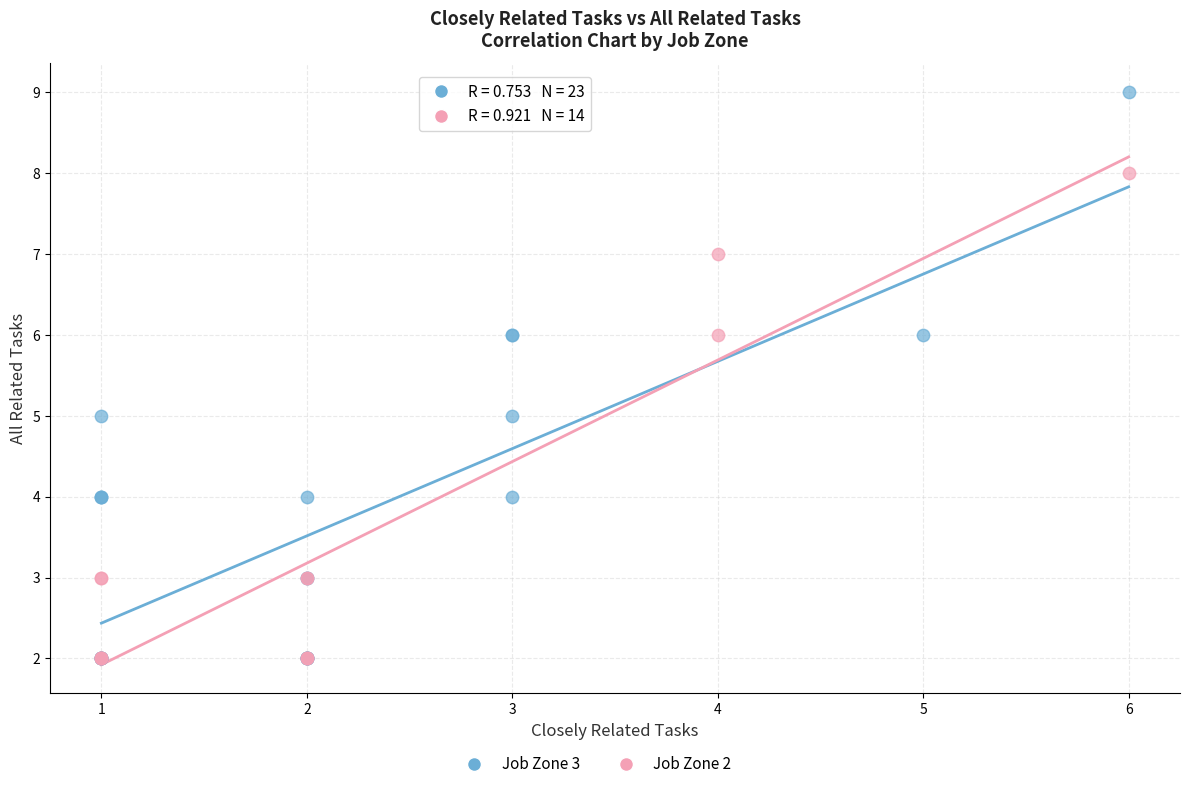

Which series contains the highest Y value?

Job Zone 3